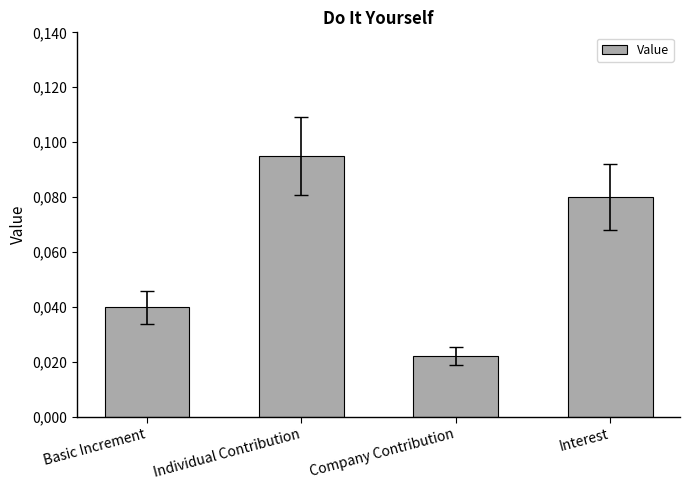

Reading left to right, extract all data points from this chart.

0.0	0.1	0.0	0.1